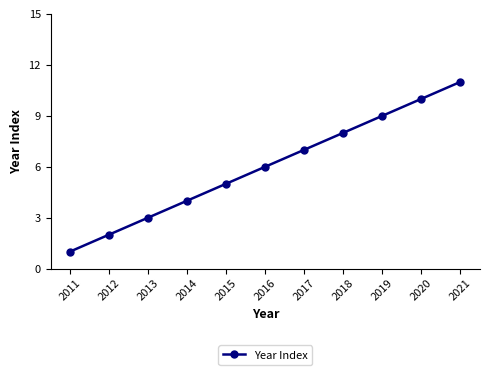

Reading left to right, what are all the values shown in this chart?

2011=1	2012=2	2013=3	2014=4	2015=5	2016=6	2017=7	2018=8	2019=9	2020=10	2021=11